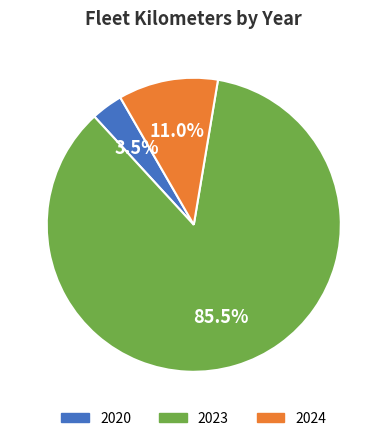

Rank the categories by value from highest to lowest.

2023, 2024, 2020